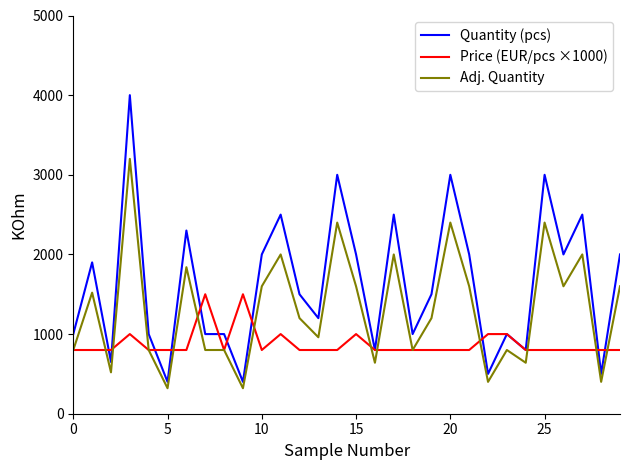

Rank the series by their maximum value, from lowest to highest.

Price (EUR/pcs ×1000), Adj. Quantity, Quantity (pcs)